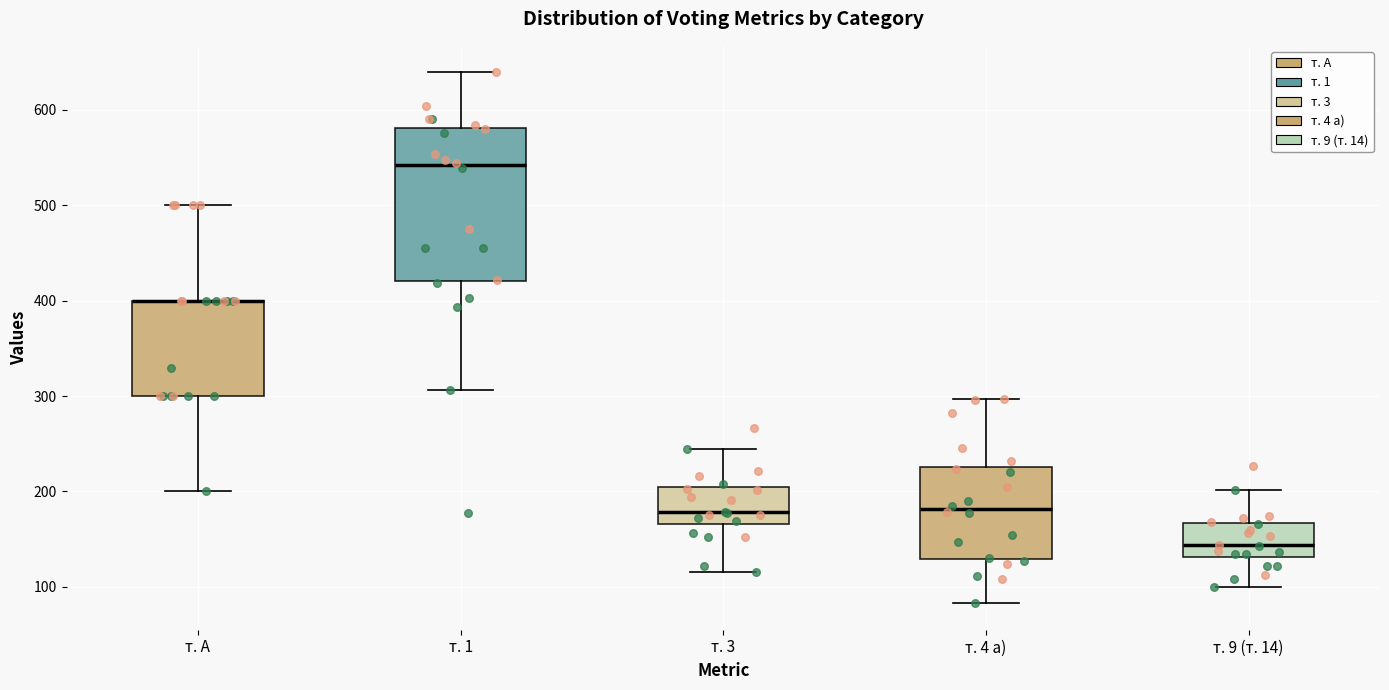

Where does the upper whisker of the box for т. 4 а) end on the y-axis? The values are not printed on the chart, so give them approximately, as read against the axis.

300